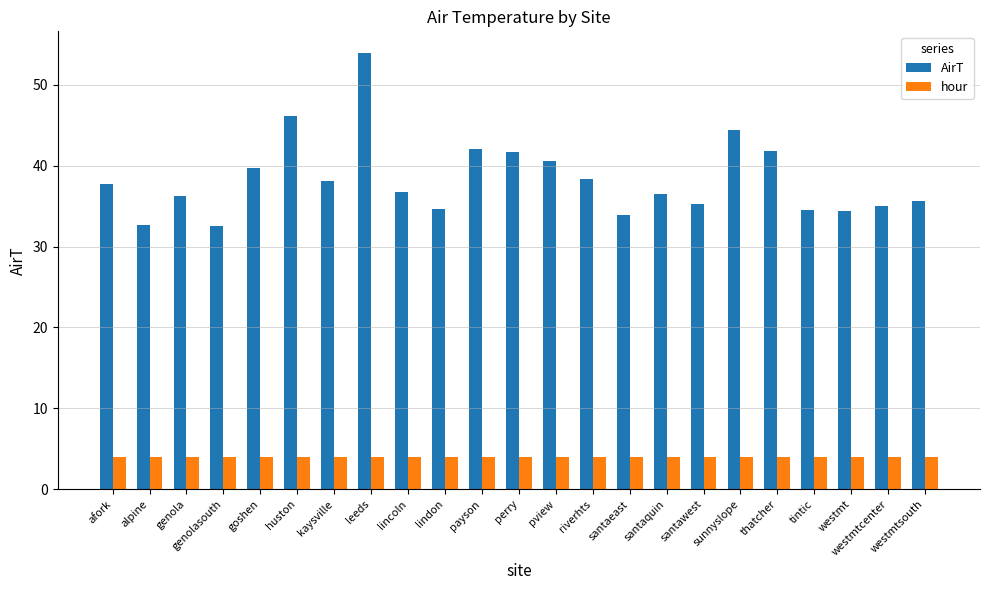

The value of hour at lincoln is 4.0. True or false?

True